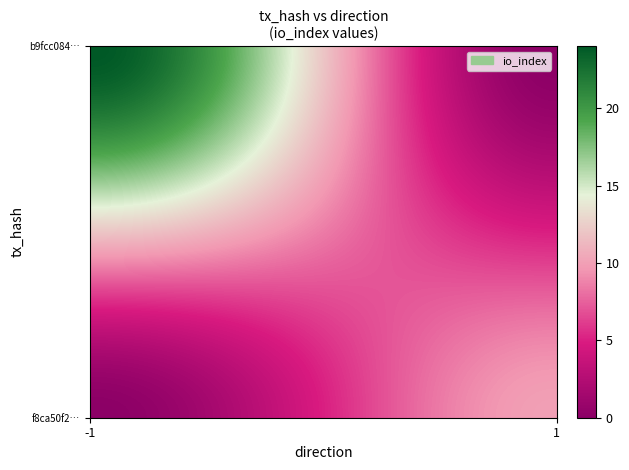

Which series has the largest range (max minus min)?

b9fcc0846cf1e8cb1596e6cccbce90f32d954d4